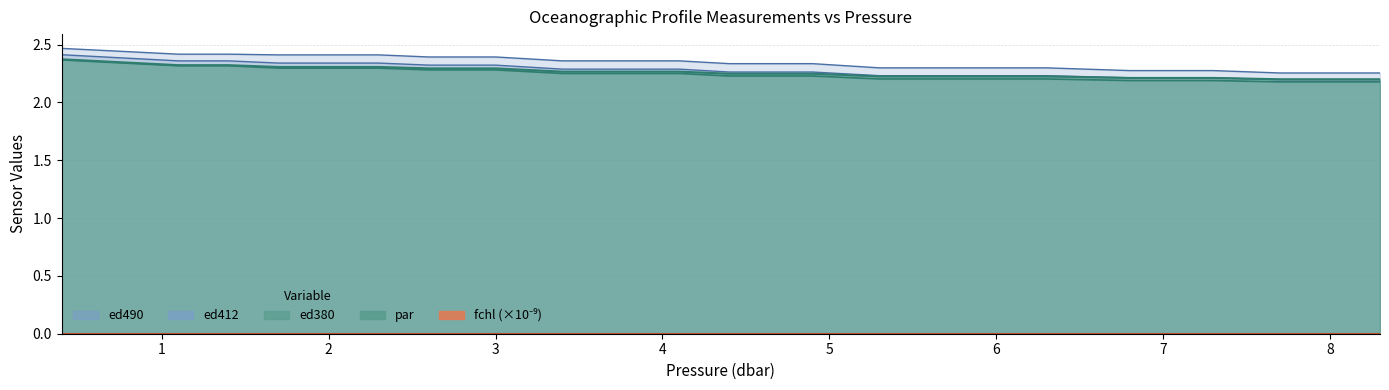

Is the value of ed380 at 3.0 greater than the value of ed412 at 5.9?

Yes